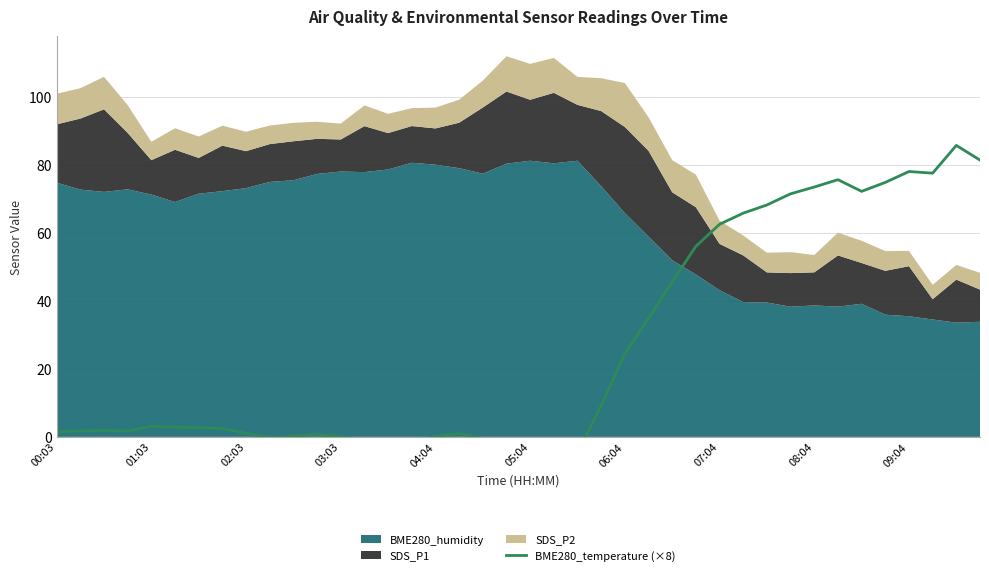

What is the sum of all values?

1058.8